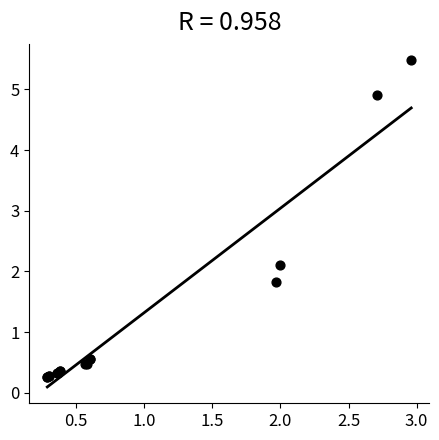

What Y value in the scatter plot is closest to 2?

2.1